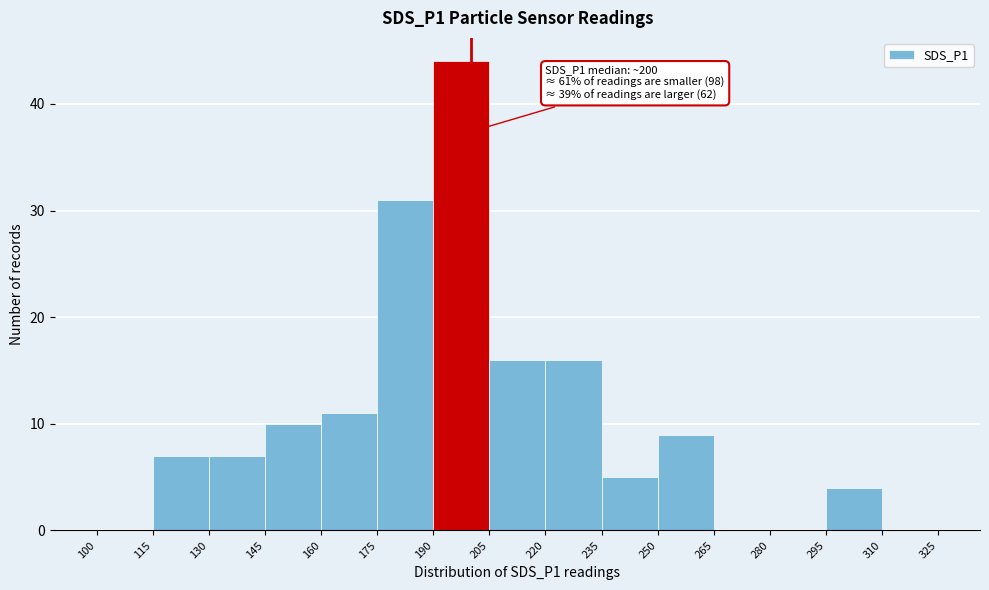

Over which range of the x-axis is the bar tallest?

190 to 205